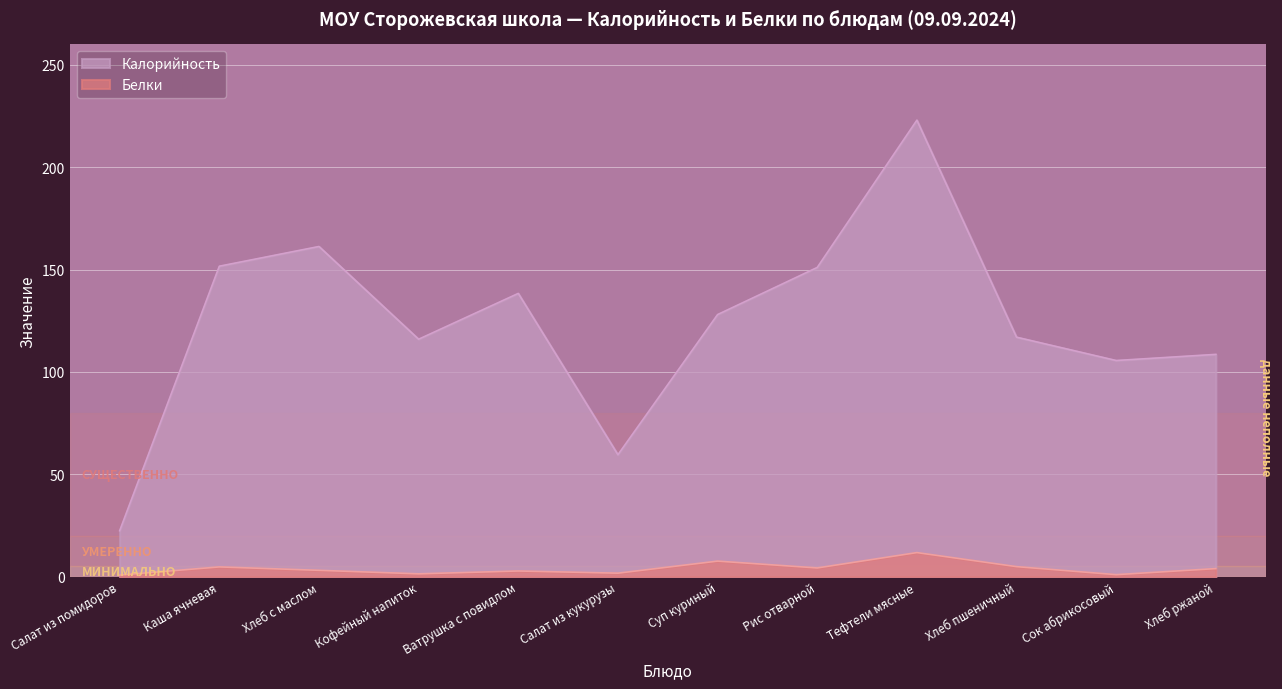

What is the difference between the Белки values at Ватрушка с повидлом and Хлеб ржаной?

1.2